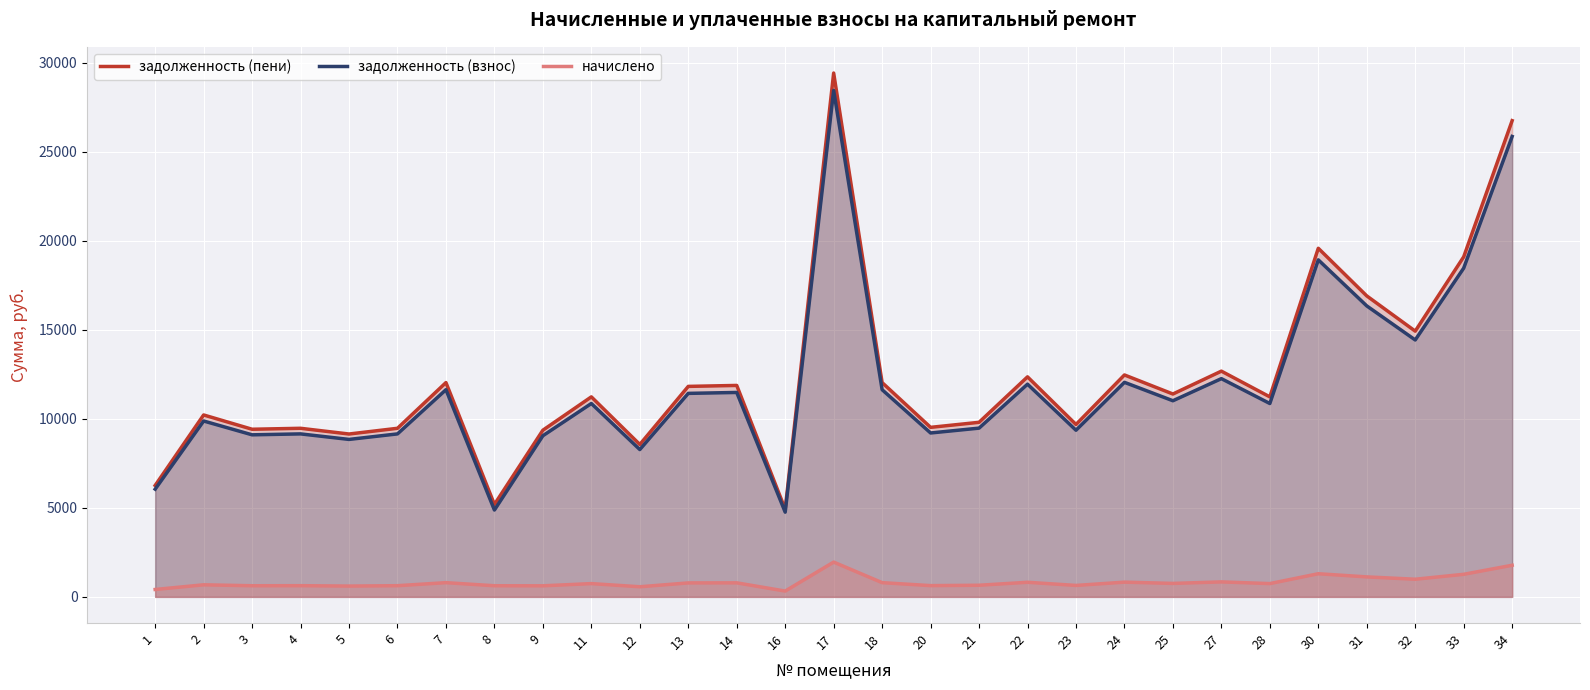

At which category does задолженность (взнос) reach its first local peak?

2